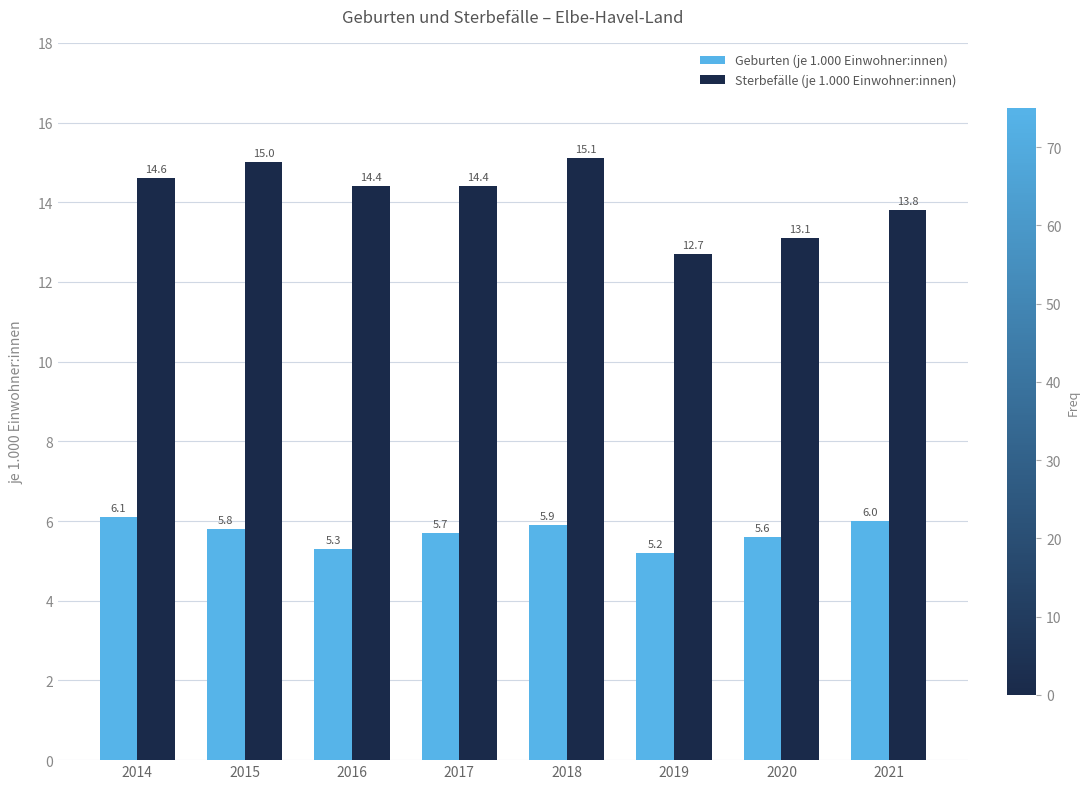

The value of Sterbefälle (je 1.000 Einwohner:innen) at 2014 is 14.6. True or false?

True